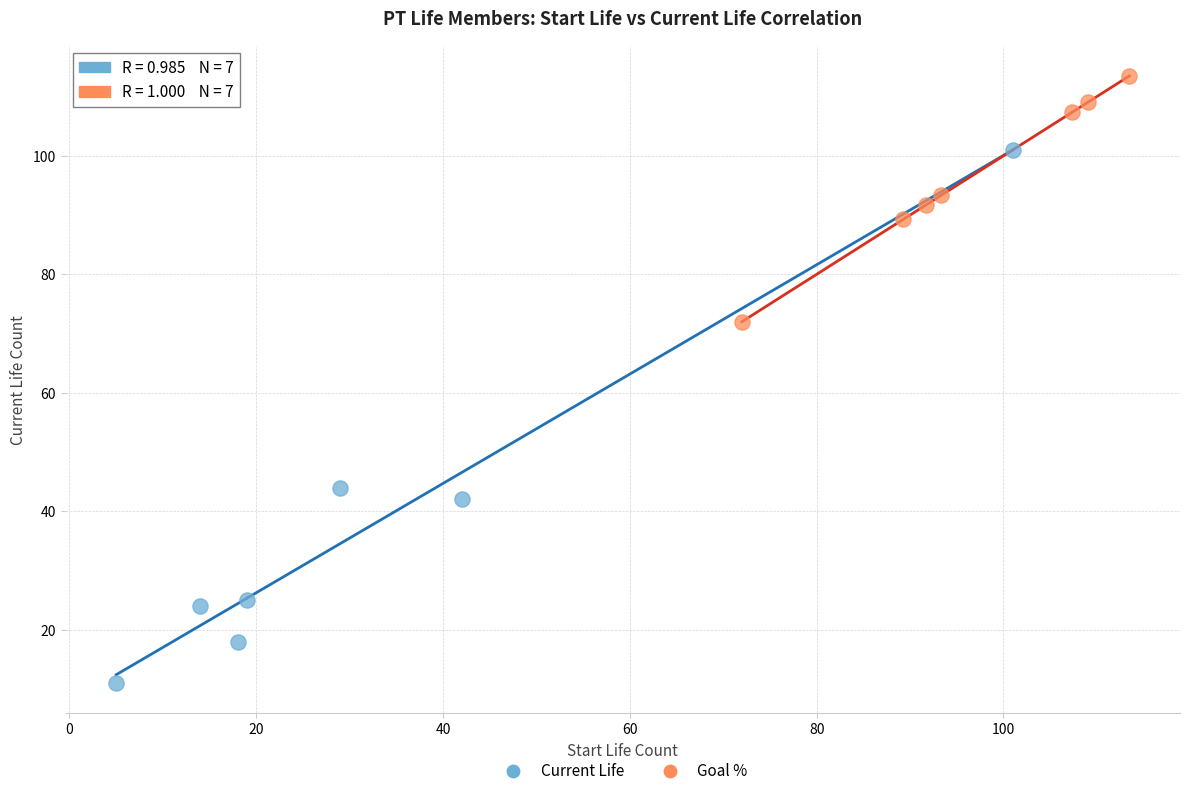

Which series reaches the maximum Y coordinate?

Goal %